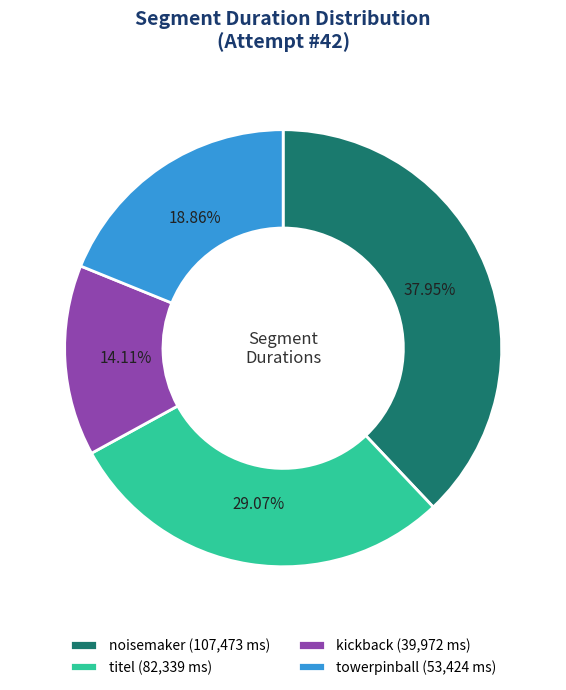

Is there any slice that represents more than half of the pie?

No